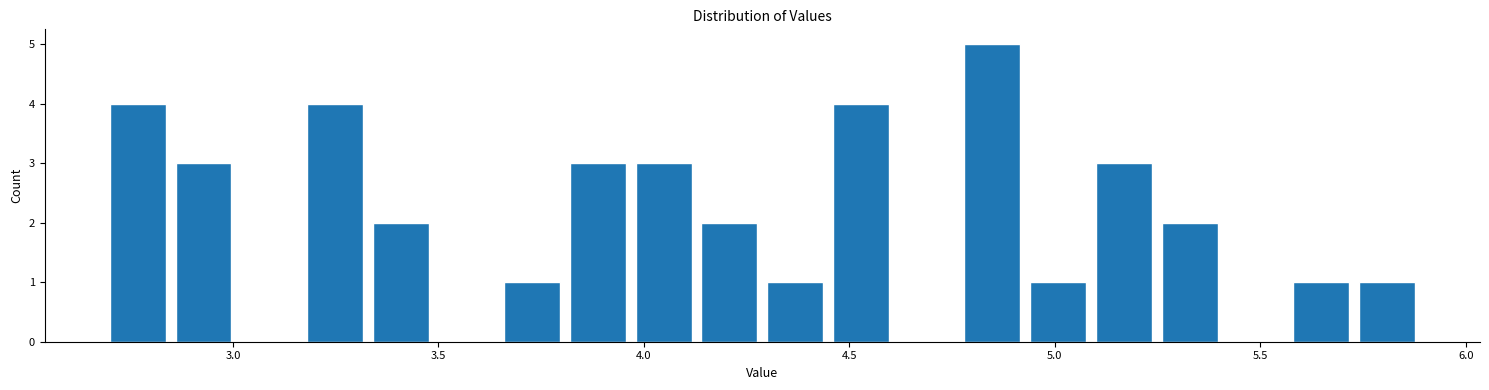

Read against the x-axis, roughly where is the centre of the tallest bar?

4.85